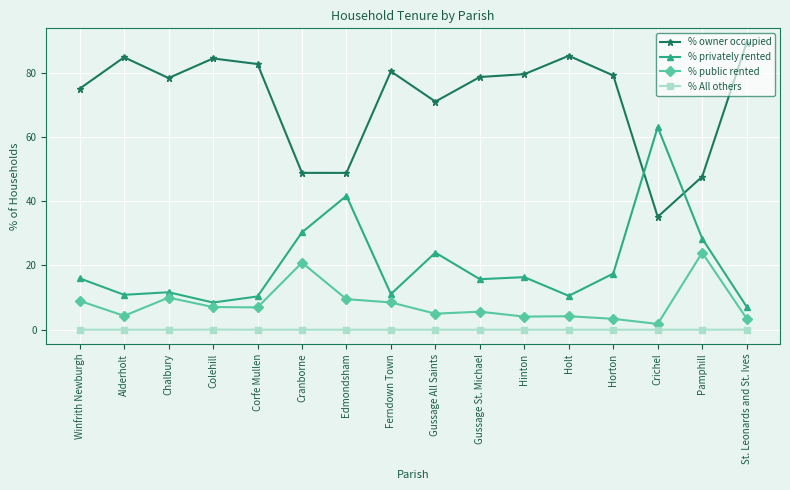

The value of % public rented at Corfe Mullen is 7.0. True or false?

True